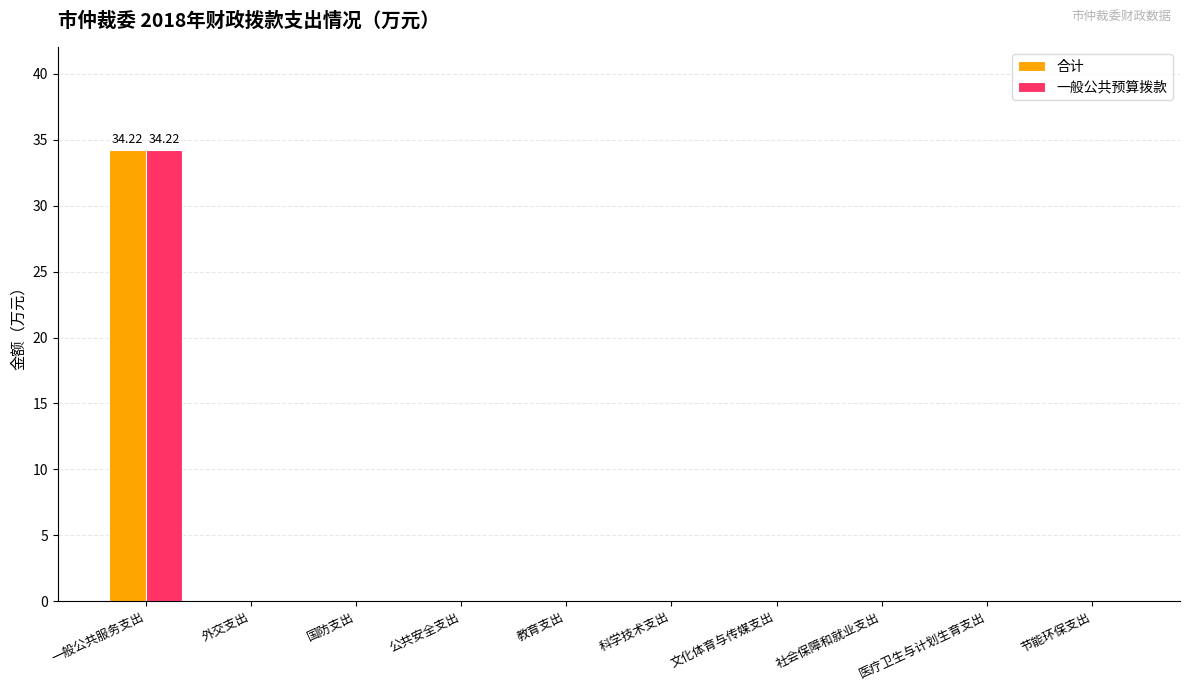

At which label does 一般公共预算拨款 reach its peak?

一般公共服务支出